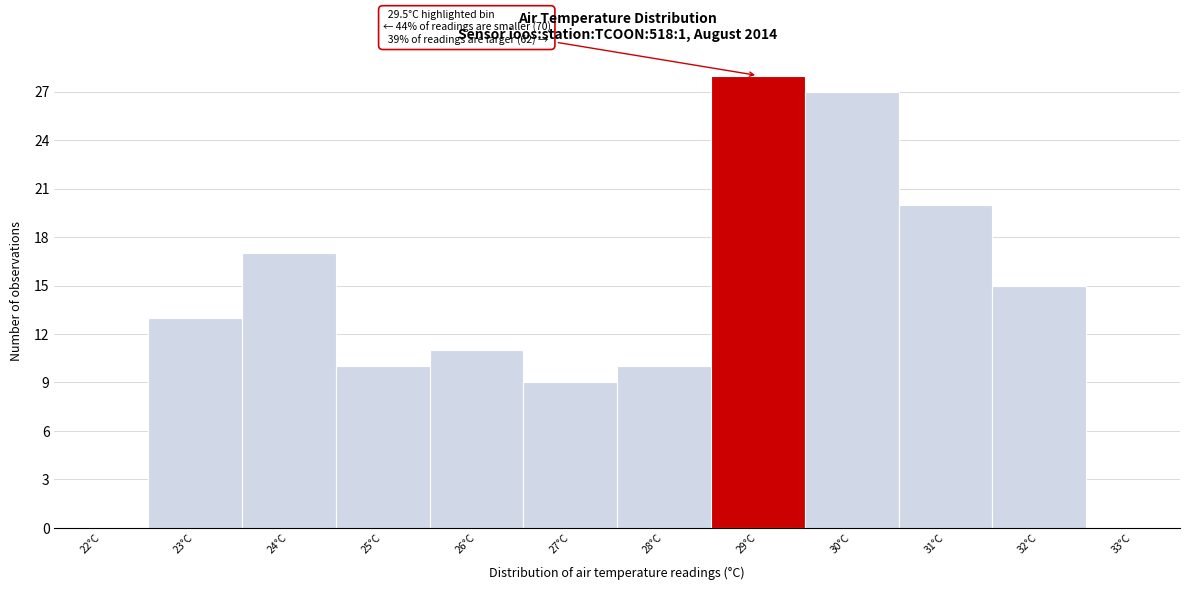

Reading left to right, list all the values displayed in this chart.

22°C=0	23°C=13	24°C=17	25°C=10	26°C=11	27°C=9	28°C=10	29°C=28	30°C=27	31°C=20	32°C=15	33°C=0